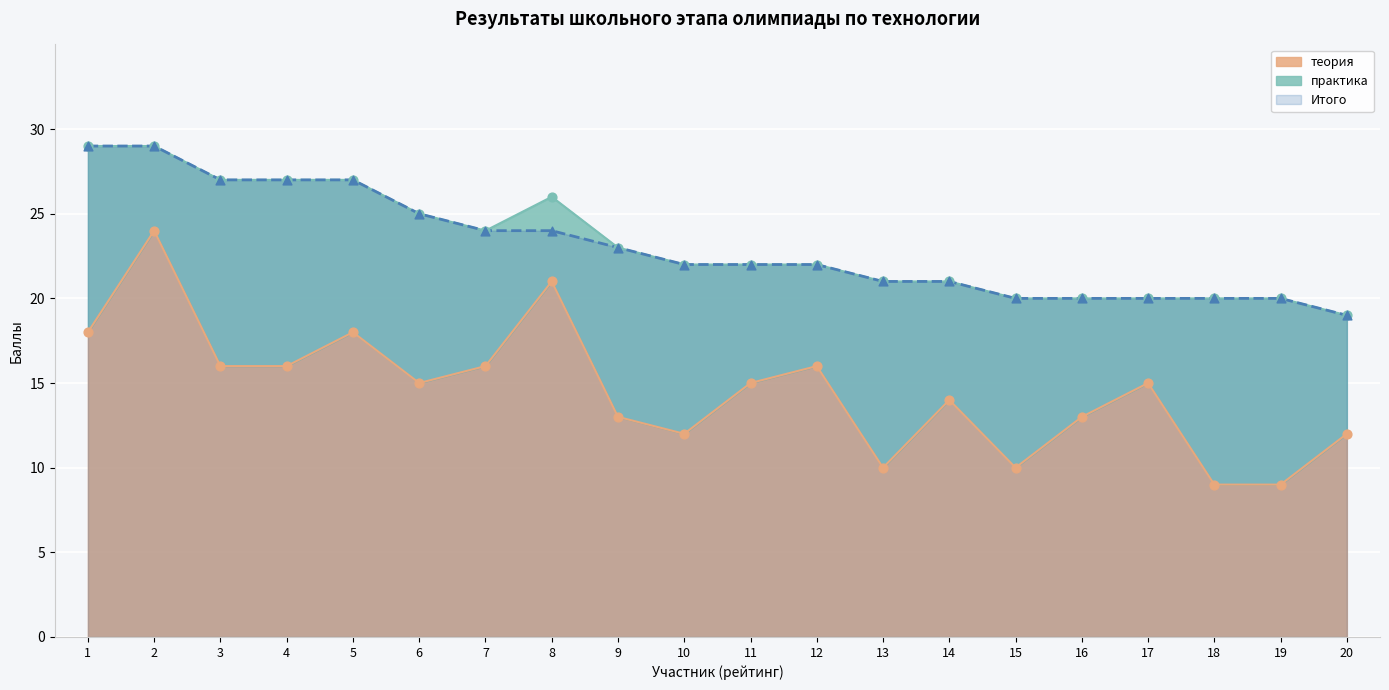

Which series has the widest spread of Y values?

теория